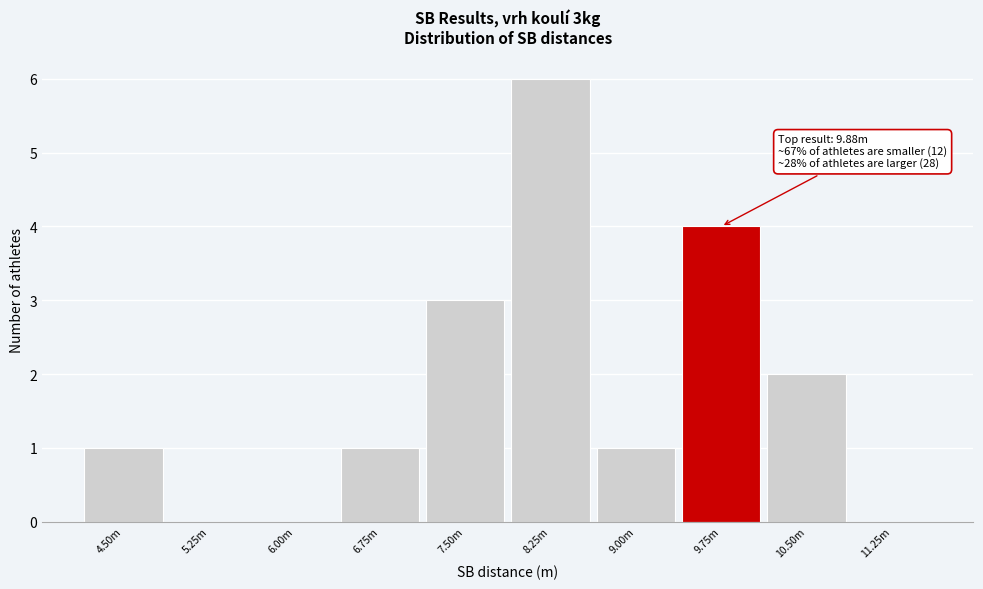

Reading left to right, extract all data points from this chart.

4.50m=1	5.25m=0	6.00m=0	6.75m=1	7.50m=3	8.25m=6	9.00m=1	9.75m=4	10.50m=2	11.25m=0